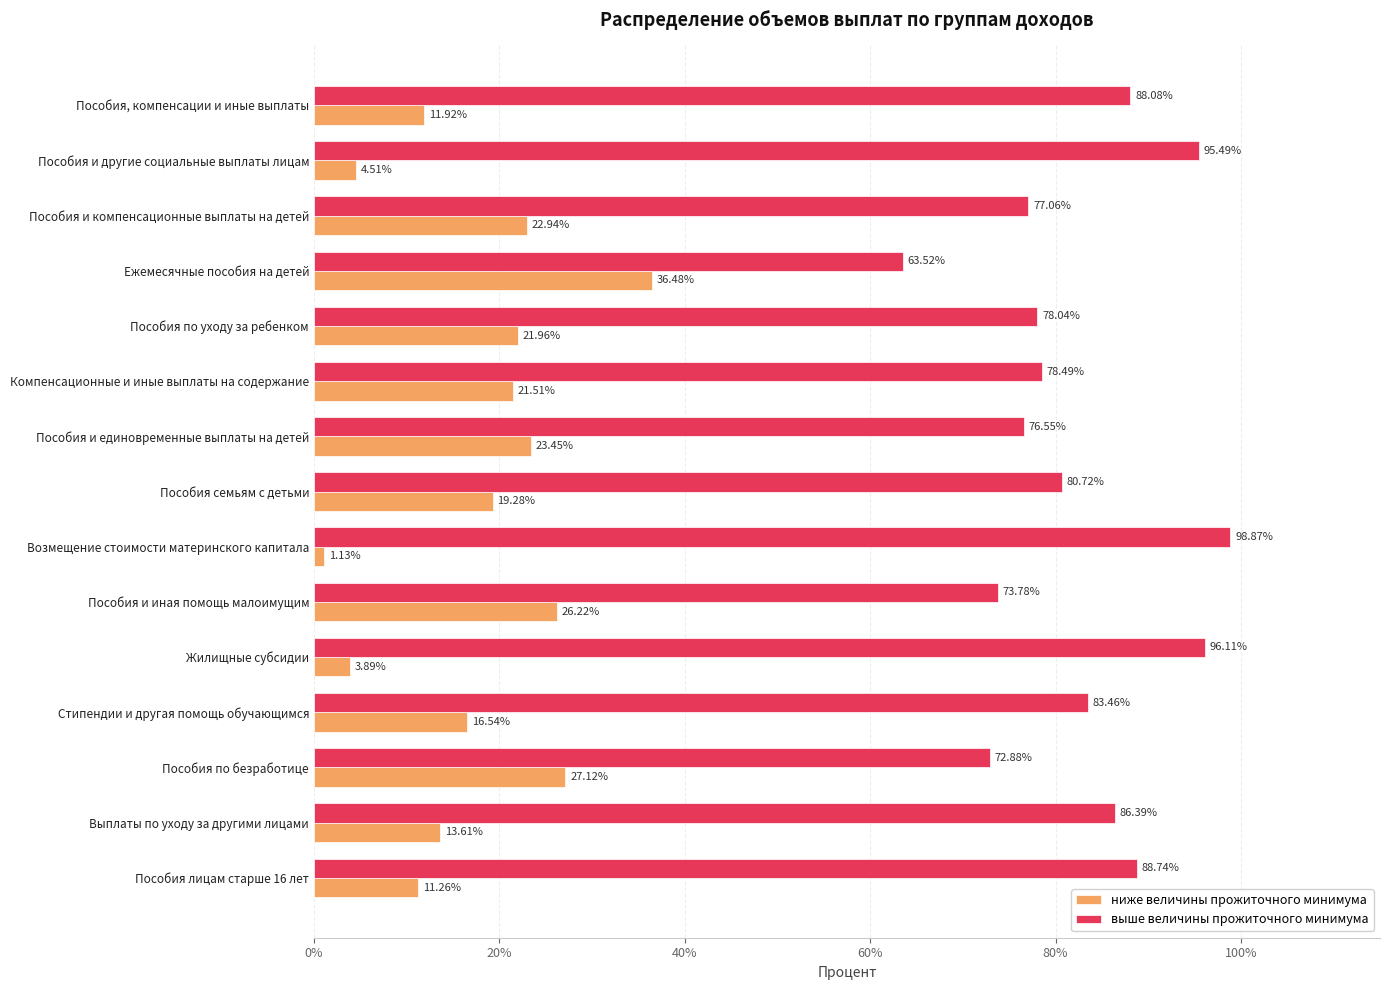

What is the spread (max minus min) of values at Стипендии и другая помощь обучающимся?

66.9